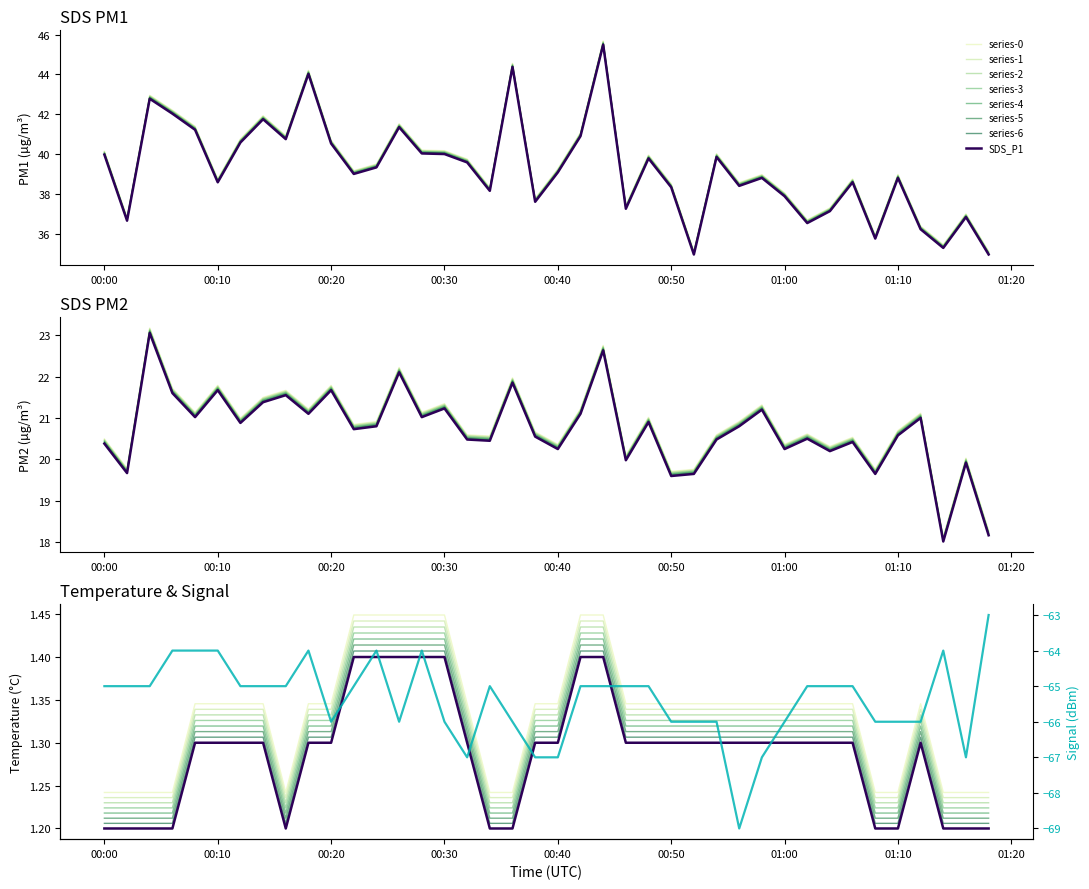

True or false: Signal has more than 0 points higher than both neighbors.

True